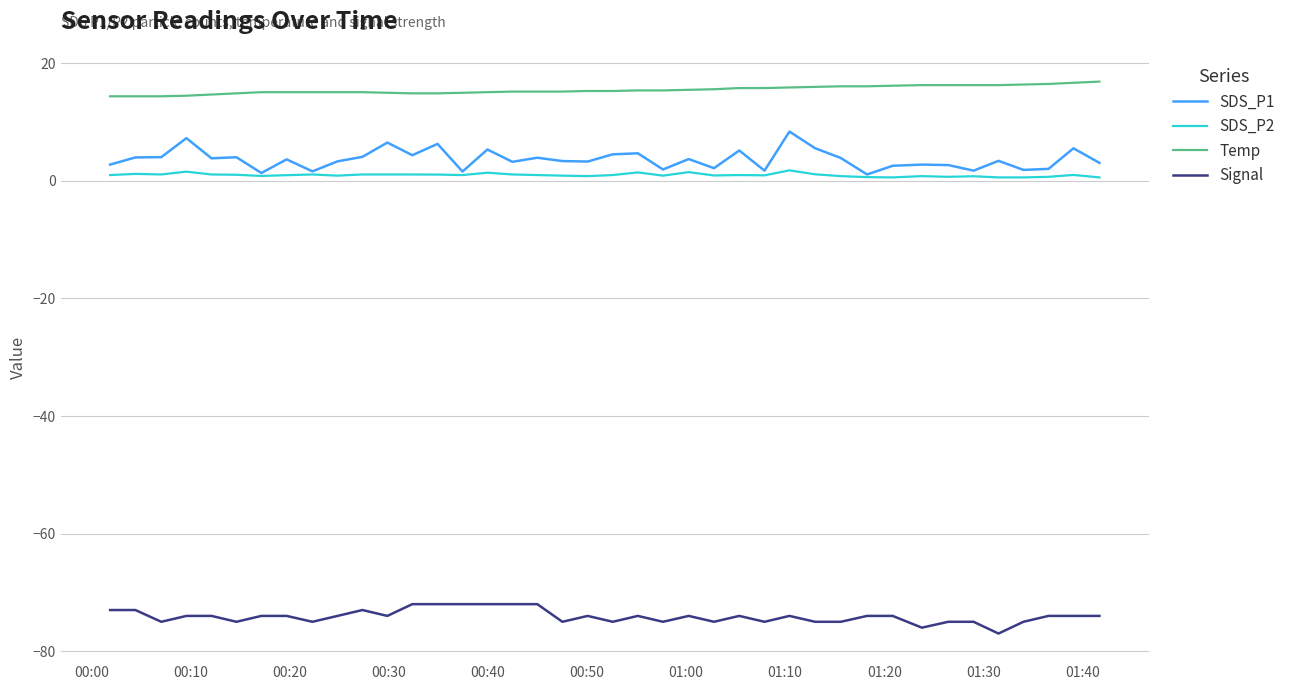

List the series in order of their peak value, lowest first.

Signal, SDS_P2, SDS_P1, Temp